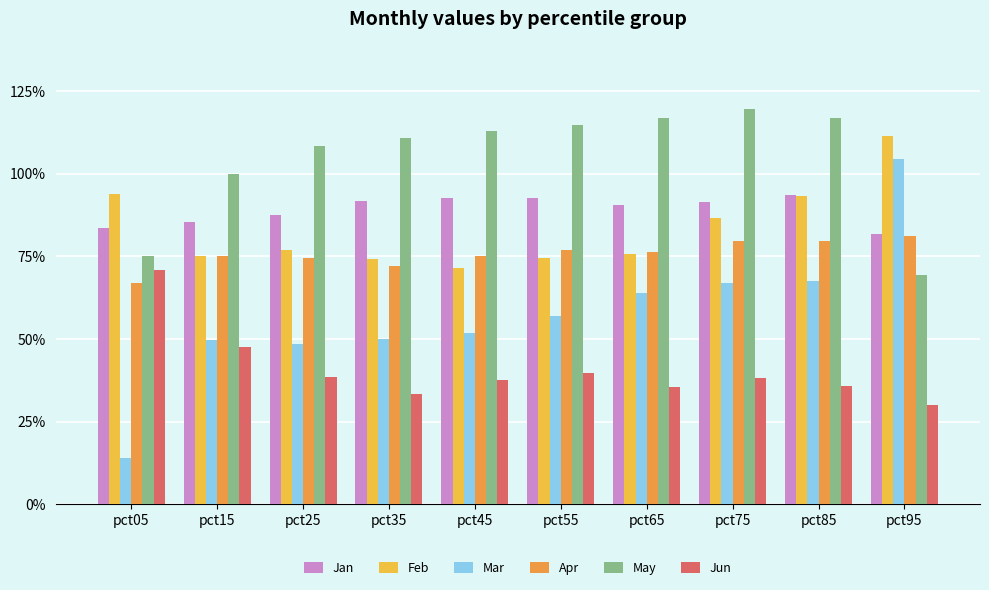

What is the total value across all series at pct95?

4.8